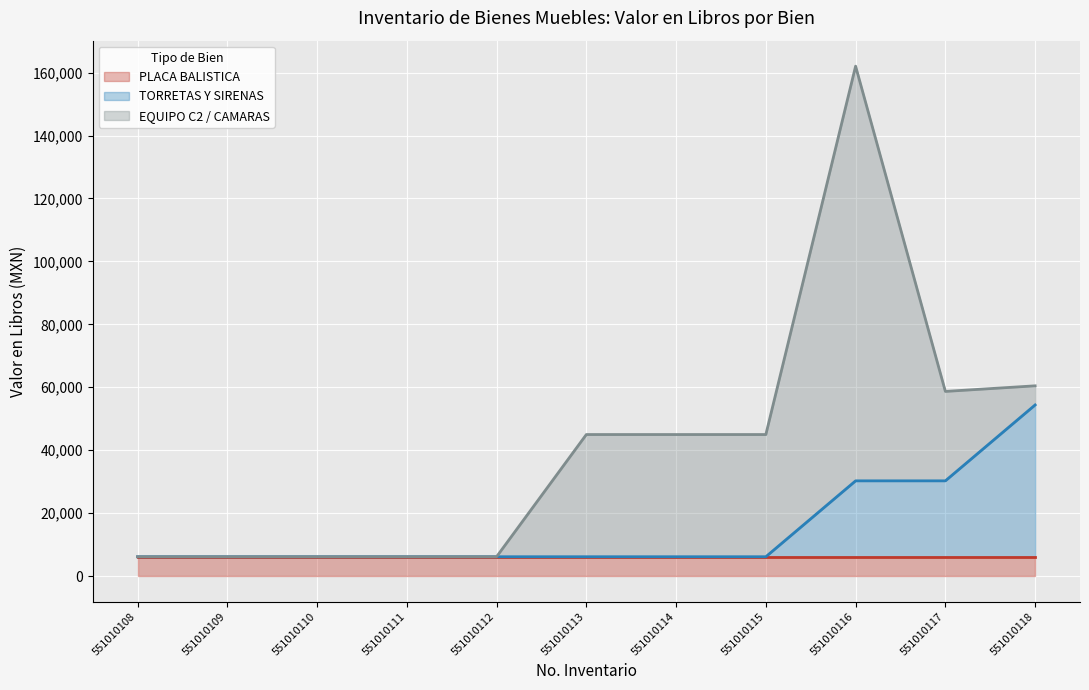

Which series has the largest total across all categories?

EQUIPO C2 / CAMARAS